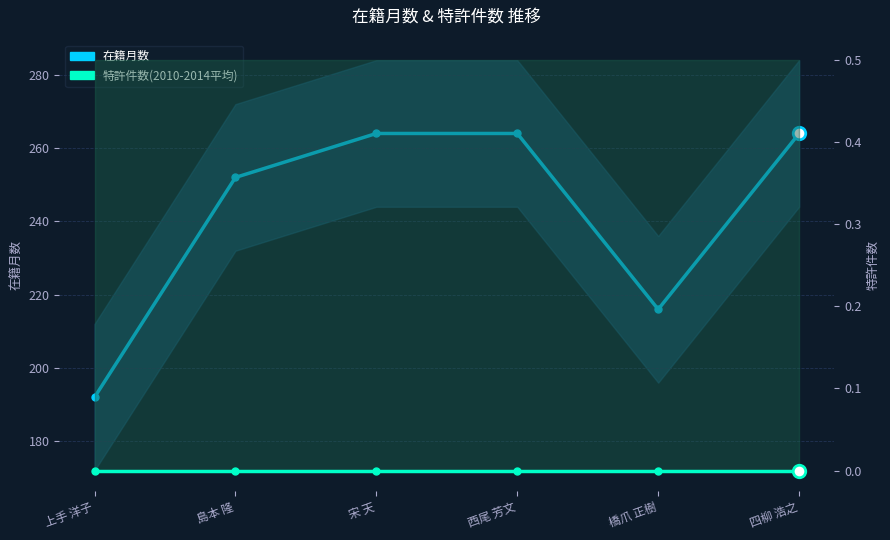

Which series has the widest spread of values?

在籍月数